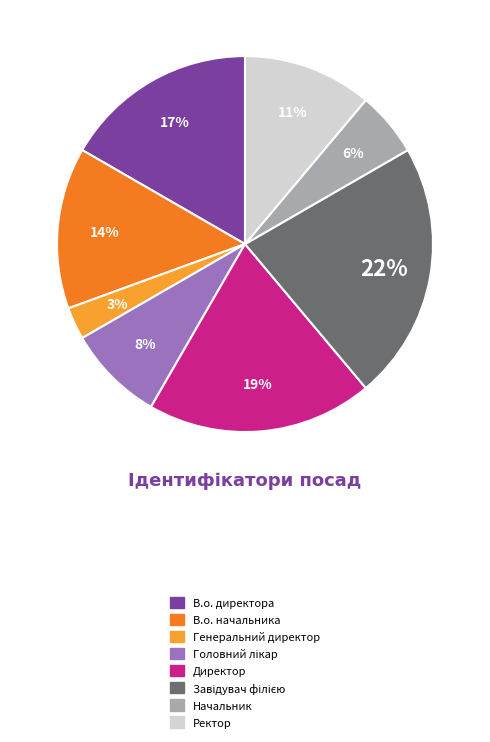

Approximately how many times larger is the value at Ректор compared to Директор?

0.6